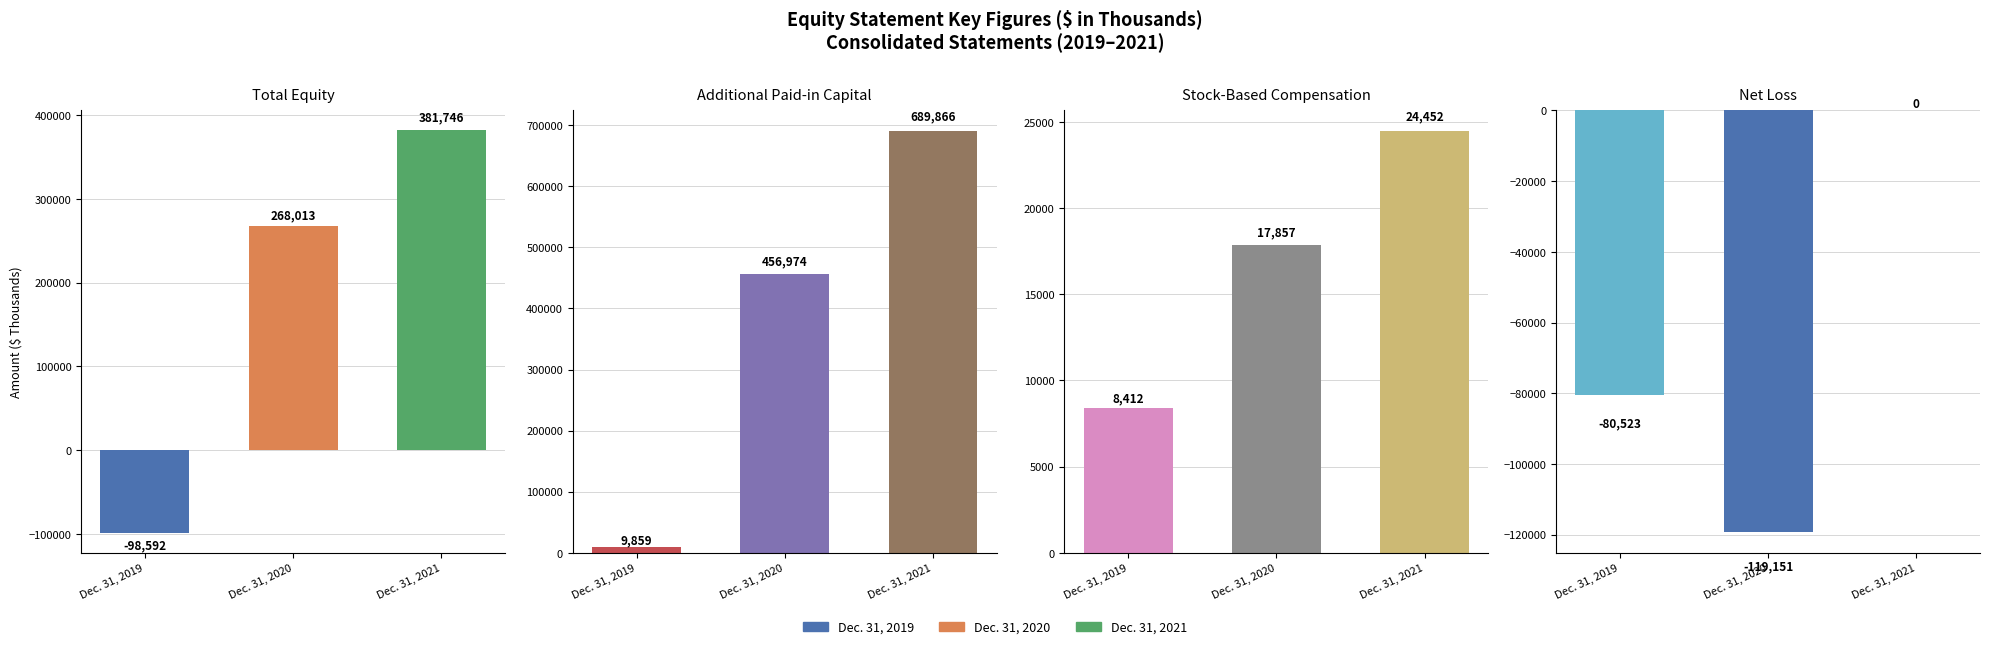

True or false: Total has a value of 241151 at Dec. 31, 2021.

False